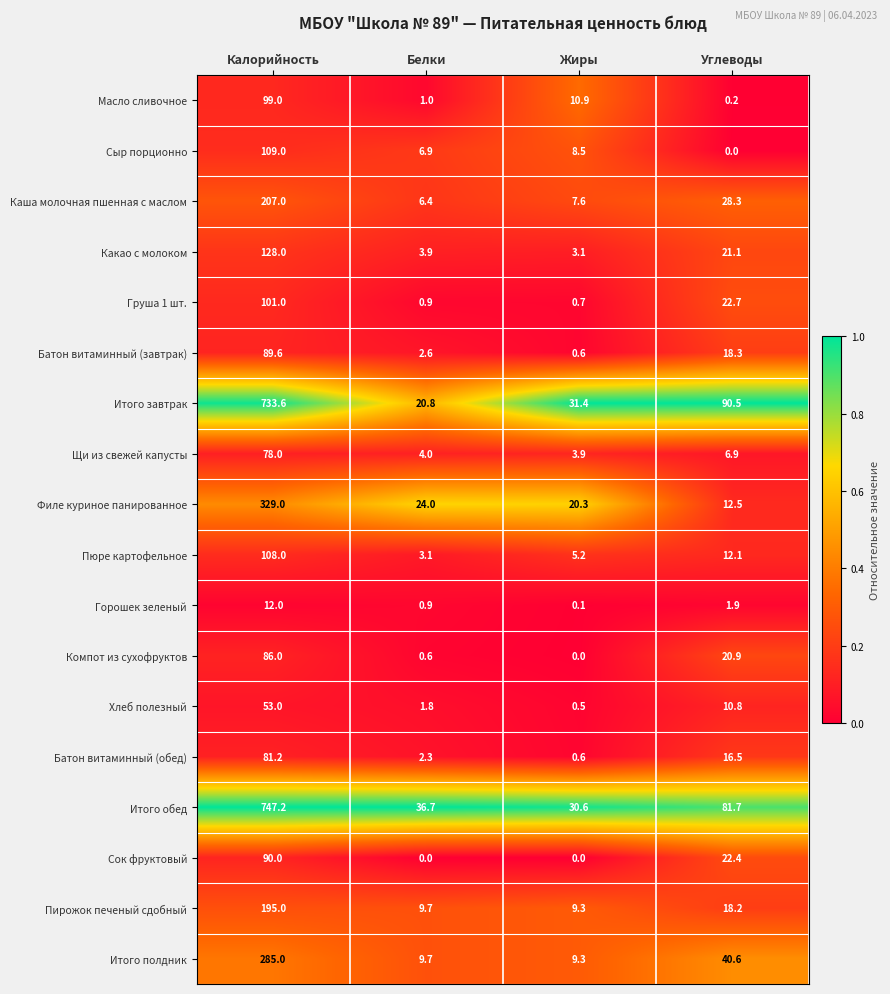

What is the spread (max minus min) of values at Калорийность?

735.2